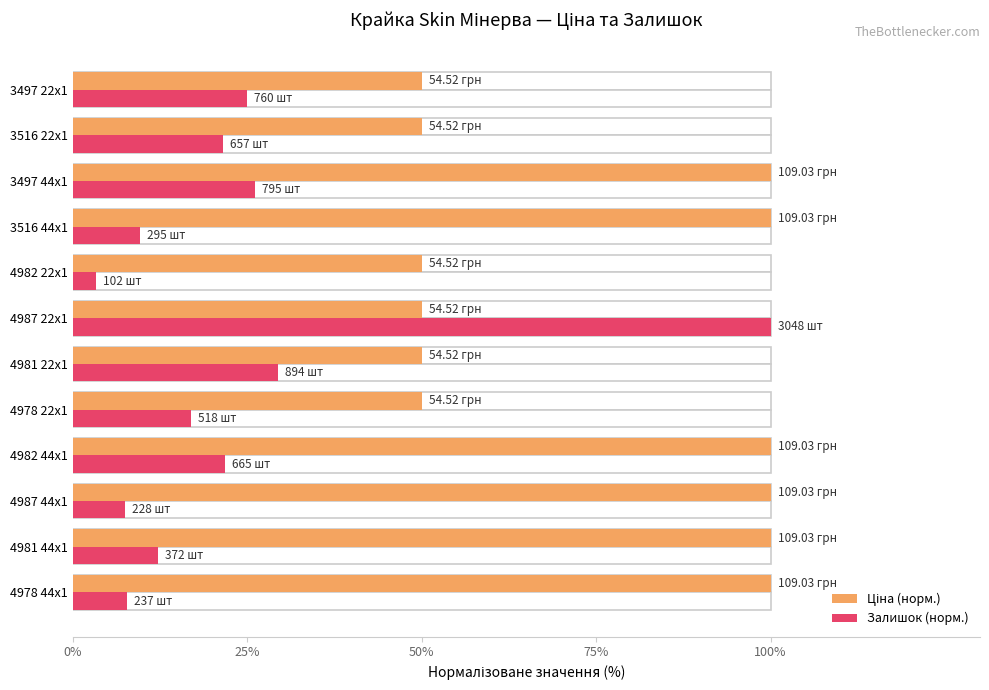

What is the difference between the highest and lowest values at 4978 44x1?

92.2